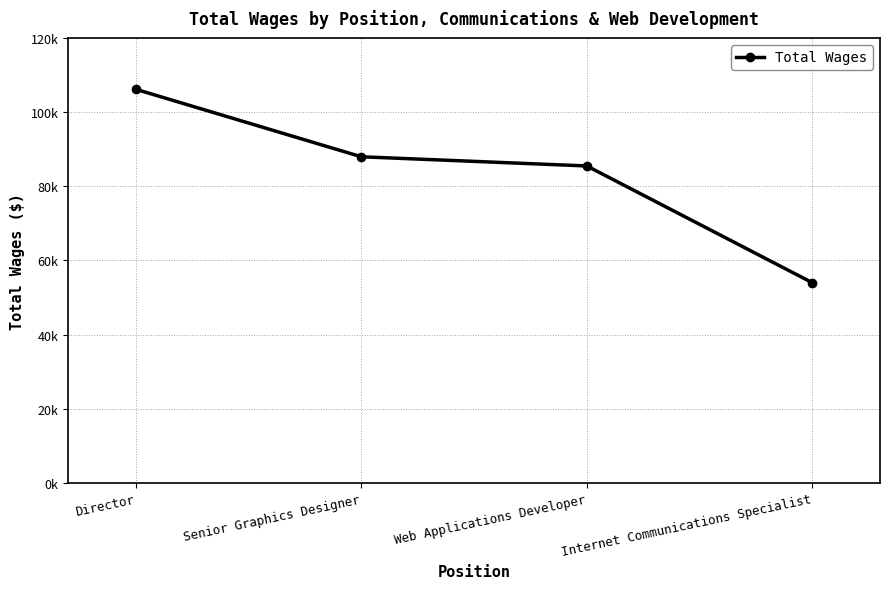

The chart shows a value of 87946 at Senior Graphics Designer. True or false?

True